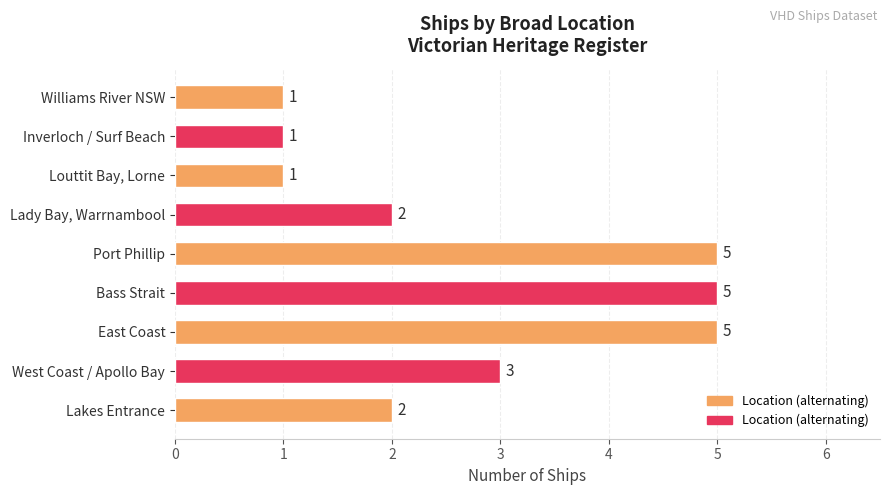

At which label is the value closest to 3?

West Coast / Apollo Bay